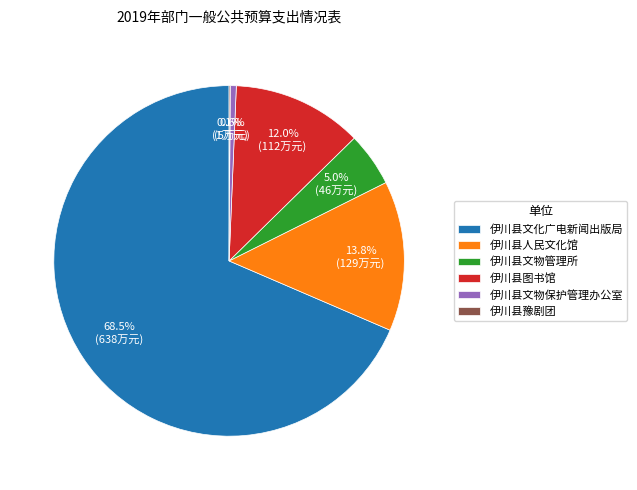

Does 伊川县文化广电新闻出版局 account for over 50% of the chart?

Yes